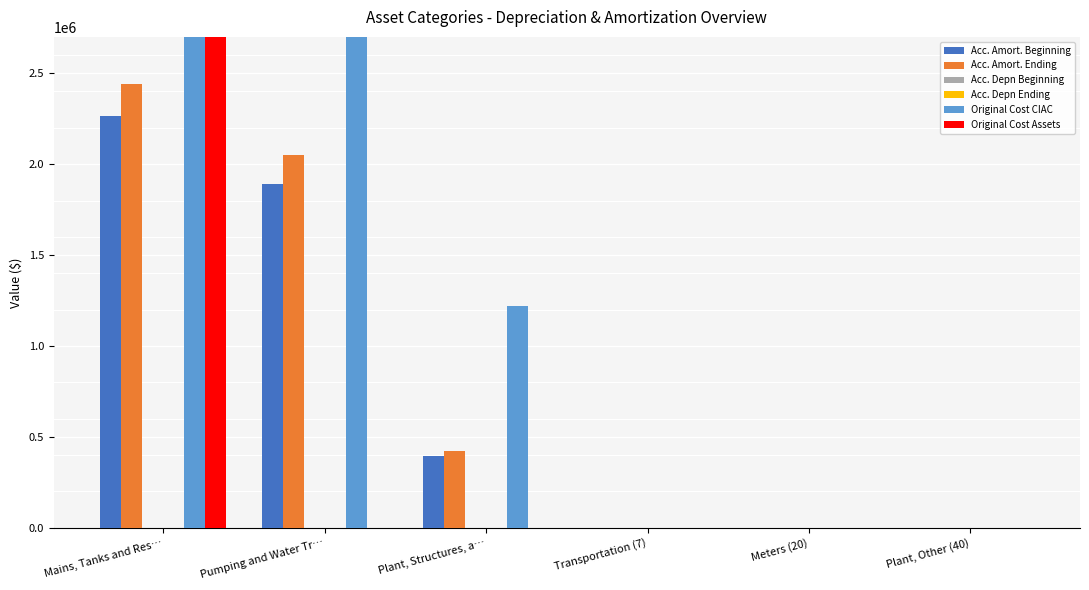

Reading left to right, what are all the values shown in this chart?

Acc. Amort. Beginning: Mains, Tanks and Res…=2263336.9	Pumping and Water Tr…=1893554.8	Plant, Structures, a…=397071.5	Transportation (7)=0.0	Meters (20)=0.0	Plant, Other (40)=320.8
Acc. Amort. Ending: Mains, Tanks and Res…=2440481.4	Pumping and Water Tr…=2050130.1	Plant, Structures, a…=421994.5	Transportation (7)=0.0	Meters (20)=0.0	Plant, Other (40)=341.5
Acc. Depn Beginning: Mains, Tanks and Res…=0.0	Pumping and Water Tr…=0.0	Plant, Structures, a…=0.0	Transportation (7)=8.6	Meters (20)=60.7	Plant, Other (40)=320.8
Acc. Depn Ending: Mains, Tanks and Res…=0.0	Pumping and Water Tr…=0.0	Plant, Structures, a…=0.0	Transportation (7)=6.4	Meters (20)=0.0	Plant, Other (40)=341.5
Original Cost CIAC: Mains, Tanks and Res…=9114778.7	Pumping and Water Tr…=4357703.2	Plant, Structures, a…=1222098.0	Transportation (7)=0.0	Meters (20)=0.0	Plant, Other (40)=0.0
Original Cost Assets: Mains, Tanks and Res…=51149487.9	Pumping and Water Tr…=0.0	Plant, Structures, a…=0.0	Transportation (7)=12.3	Meters (20)=0.0	Plant, Other (40)=0.0